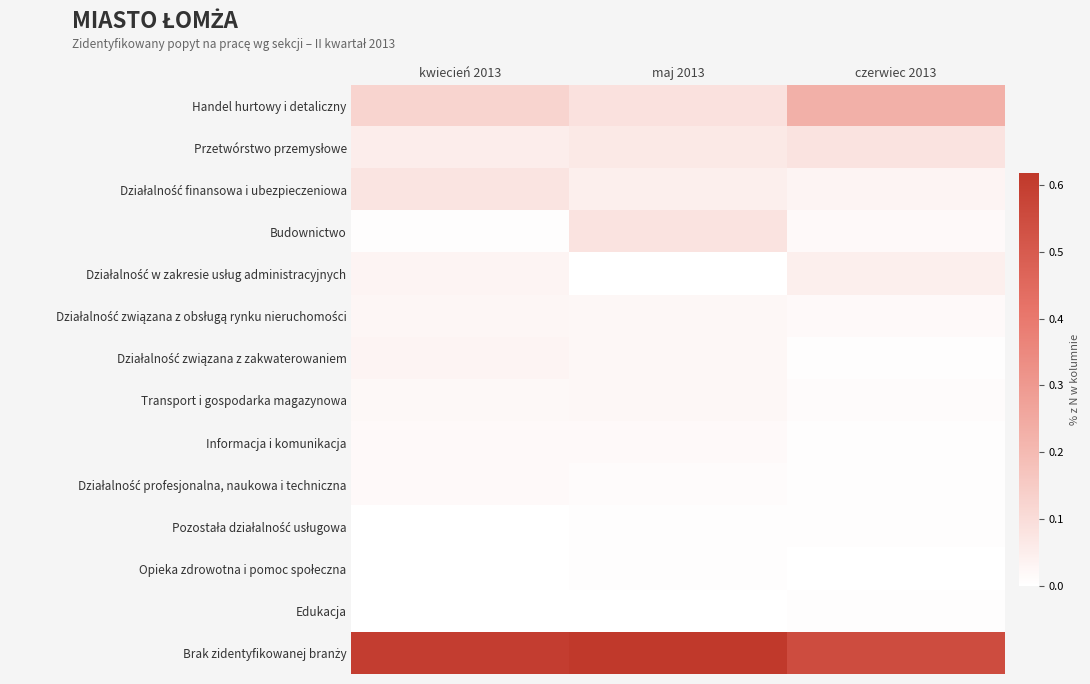

What is the spread (max minus min) of values at czerwiec 2013?

0.5